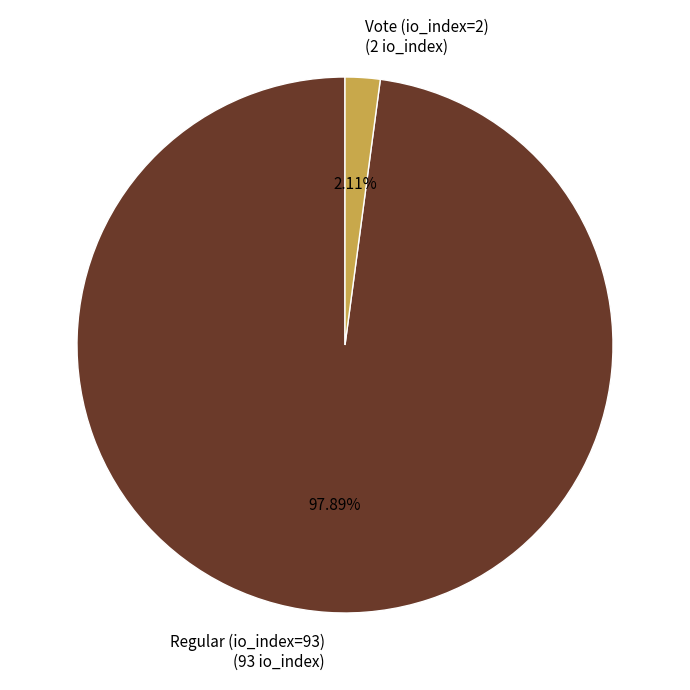

What is the majority slice?

Regular (io_index=93)